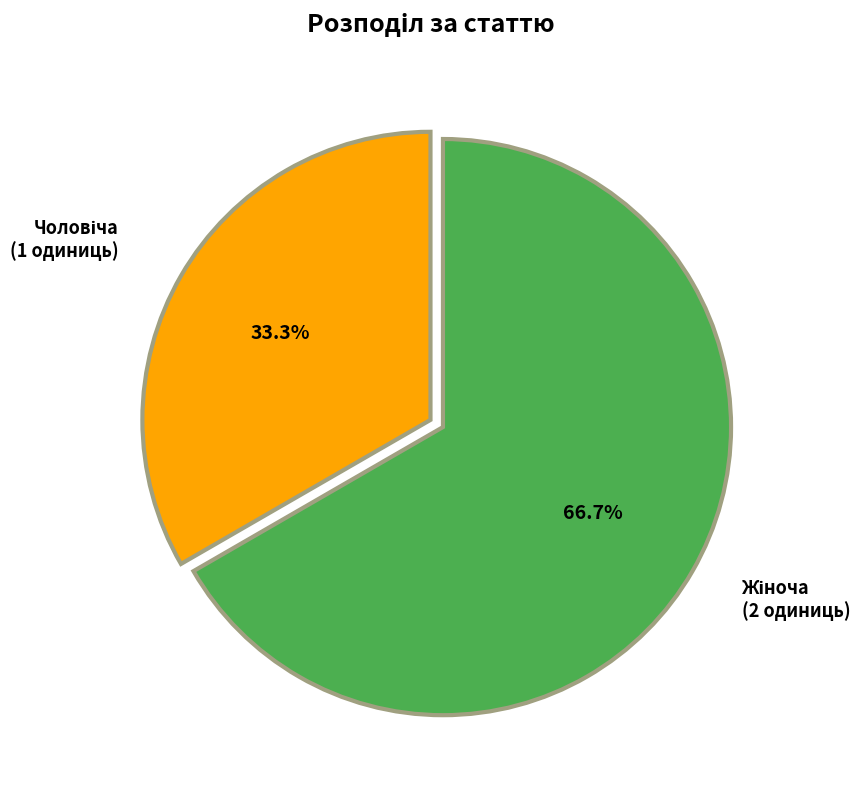

Is there a majority slice in this chart?

Yes